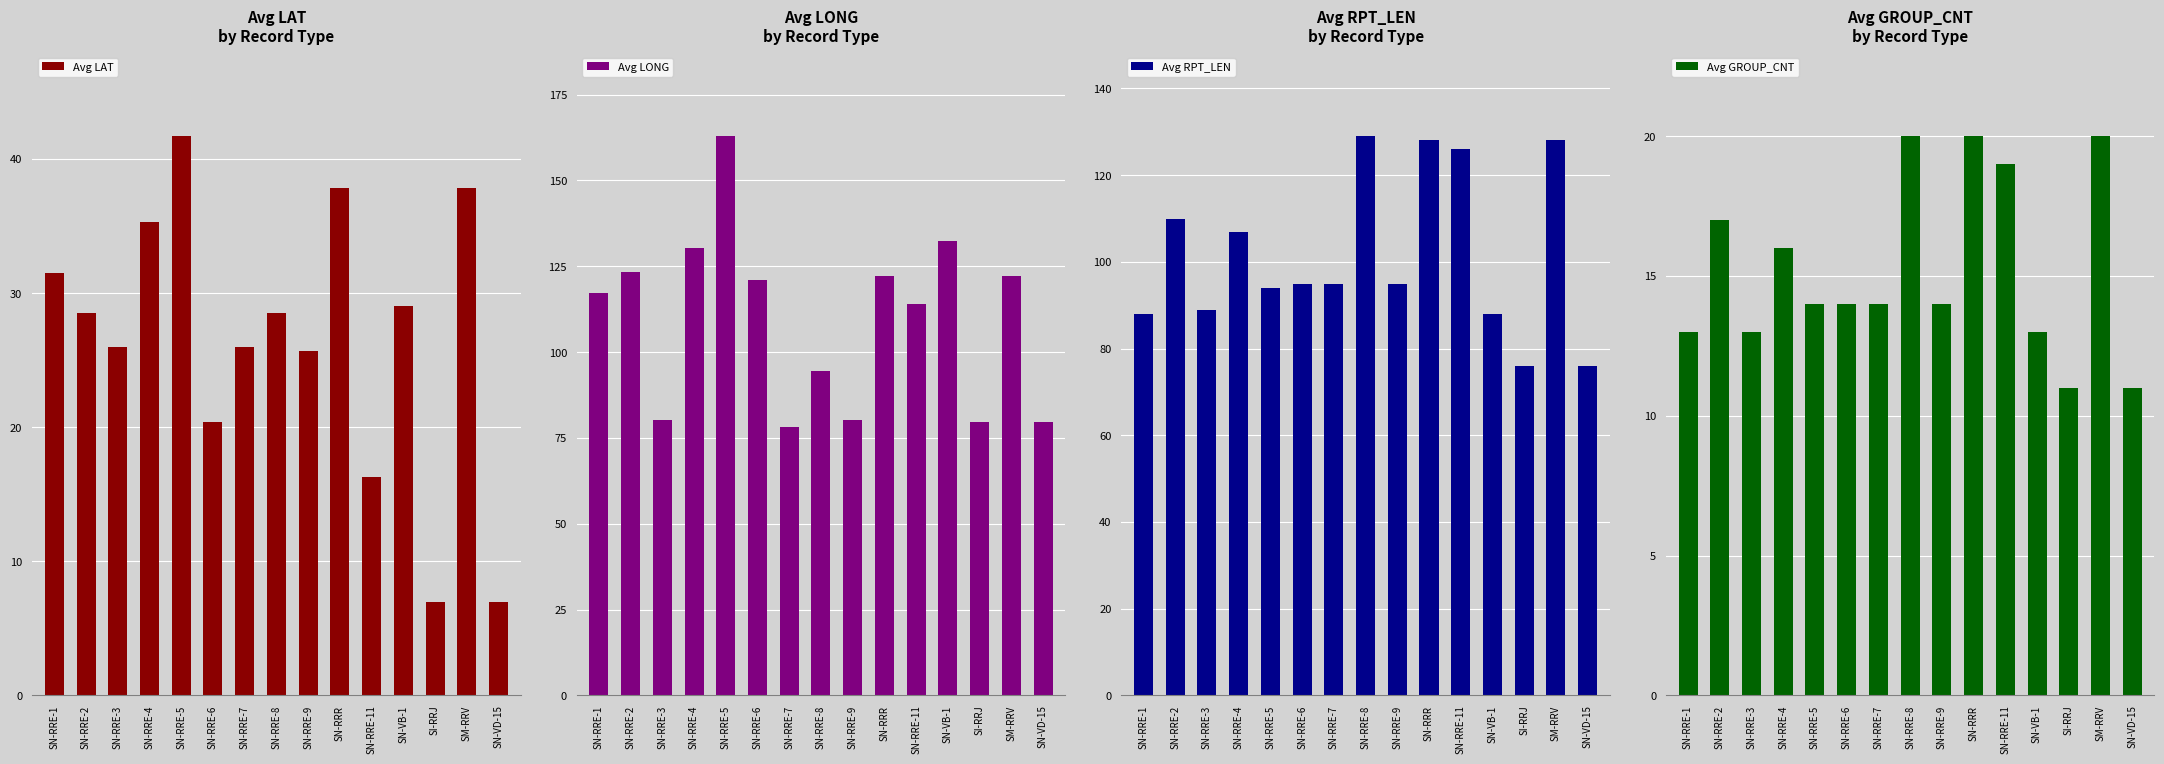

What are all the series names shown in the legend?

Avg LAT, Avg LONG, Avg RPT_LEN, Avg GROUP_CNT